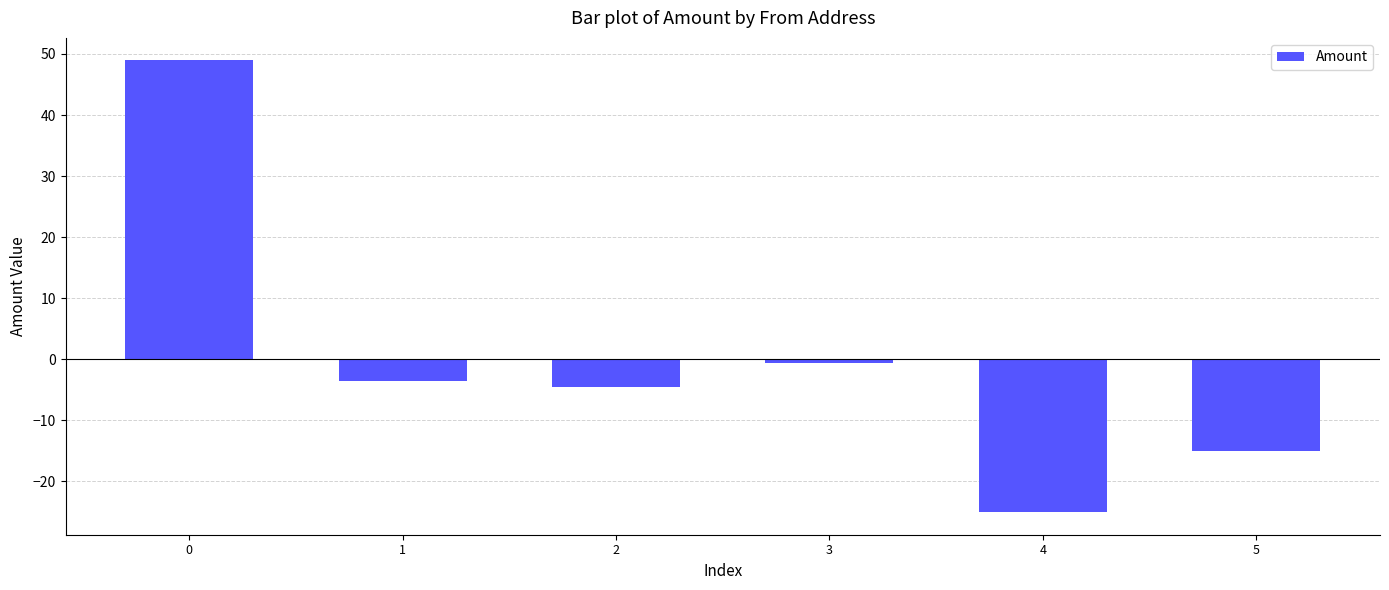

The value at 4 is -9.0. True or false?

False